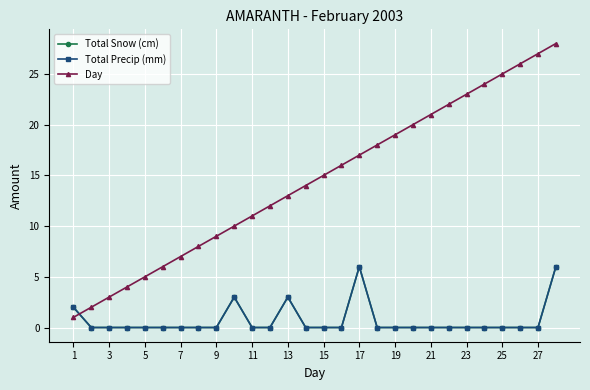

True or false: Day has more than 0 interior local peaks.

False